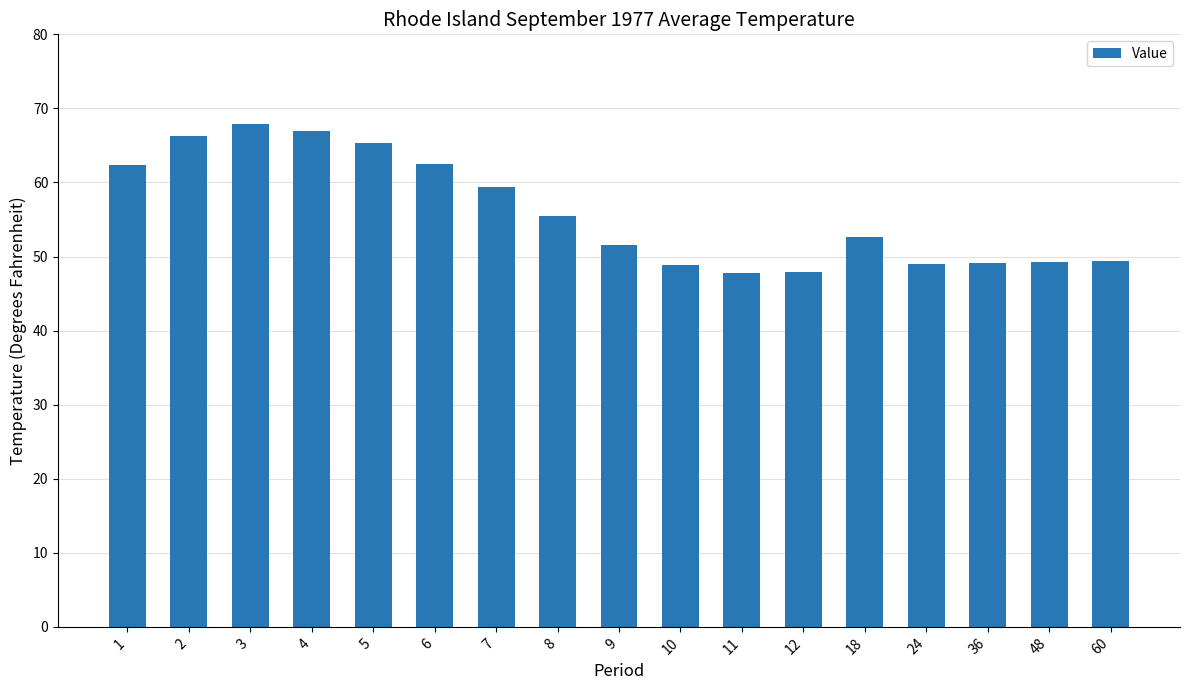

Between 10 and 12, which is larger?

10